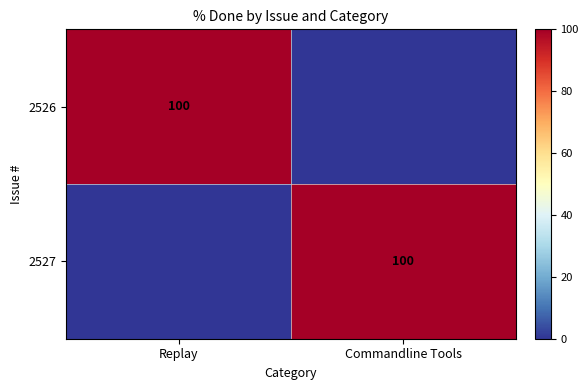

Rank the series by their maximum value, from highest to lowest.

2526, 2527